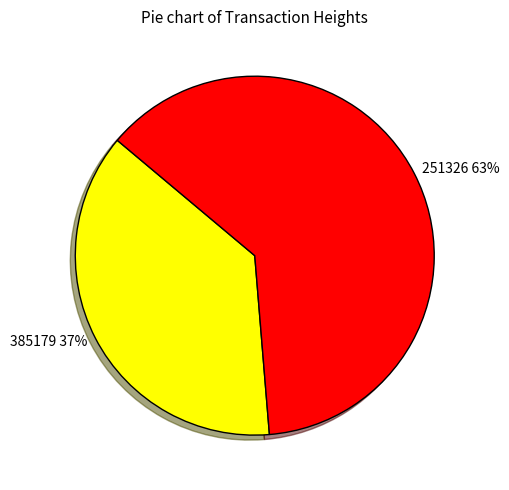

Is it true that 385179 is 50% of the pie?

False